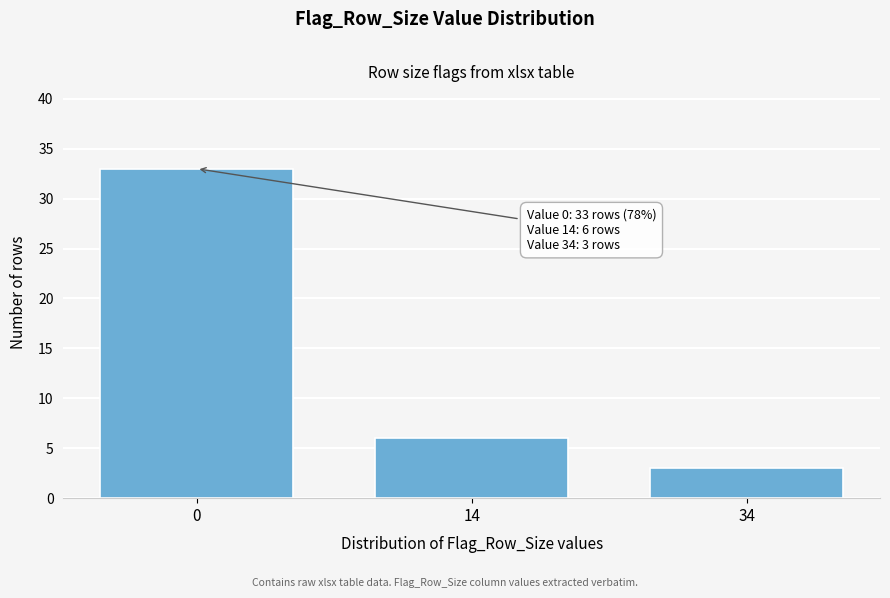

Reading right to left, what are all the values shown in this chart?

34=3	14=6	0=33